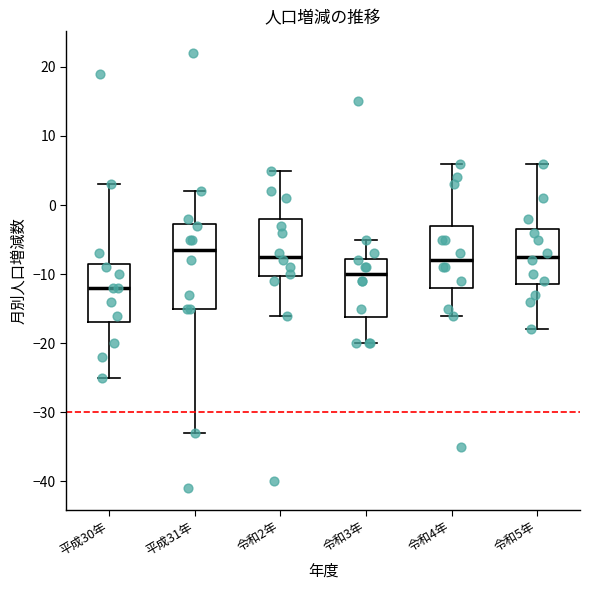

Reading left to right, transcribe this box plot: for each box, give where its median line is, the range the box spans, and where its two whiskers end, as read against the y-axis. The values are not printed on the chart, so give them approximately, as read against the axis.

平成30年: median -12, box -17 to -8, whiskers -25 to 3
平成31年: median -6, box -15 to -3, whiskers -33 to 2
令和2年: median -7, box -10 to -2, whiskers -16 to 5
令和3年: median -10, box -16 to -8, whiskers -20 to -5
令和4年: median -8, box -12 to -3, whiskers -16 to 6
令和5年: median -7, box -11 to -3, whiskers -18 to 6